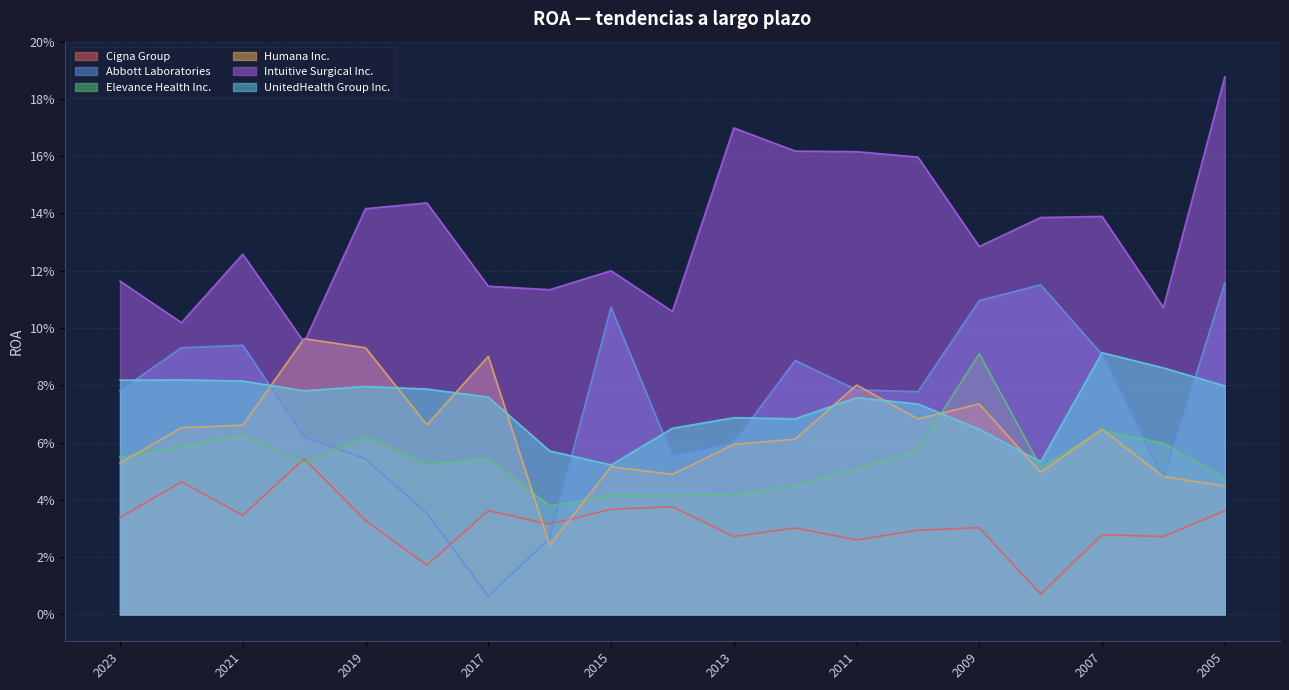

At 2020, list the series in order from smallest to largest.

Elevance Health Inc., Cigna Group, Abbott Laboratories, UnitedHealth Group Inc., Intuitive Surgical Inc., Humana Inc.